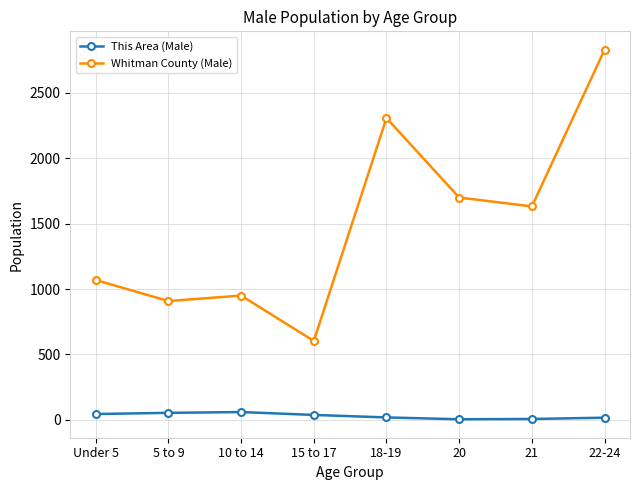

Which series has the largest range (max minus min)?

Whitman County (Male)